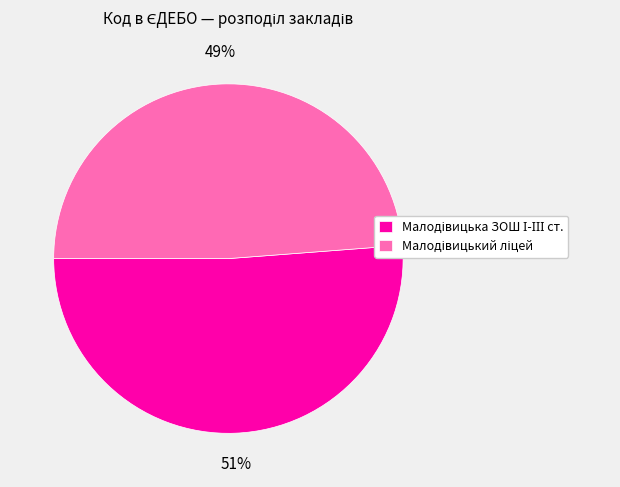

How many segments does this pie chart have?

2